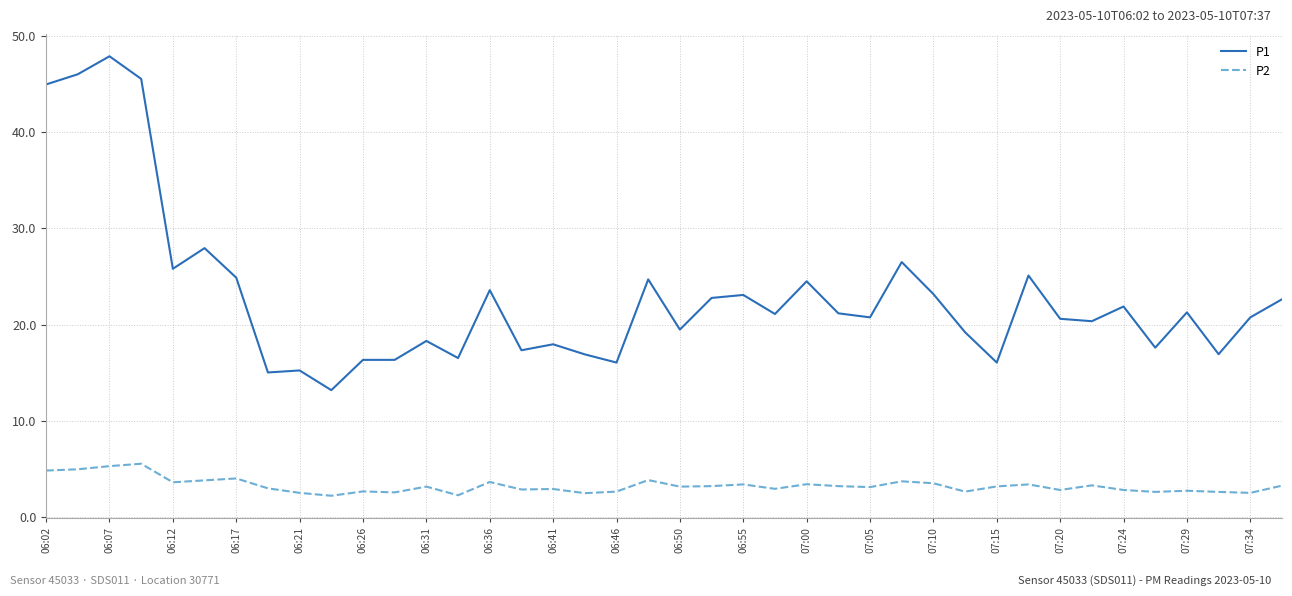

Which series has the largest total across all categories?

P1